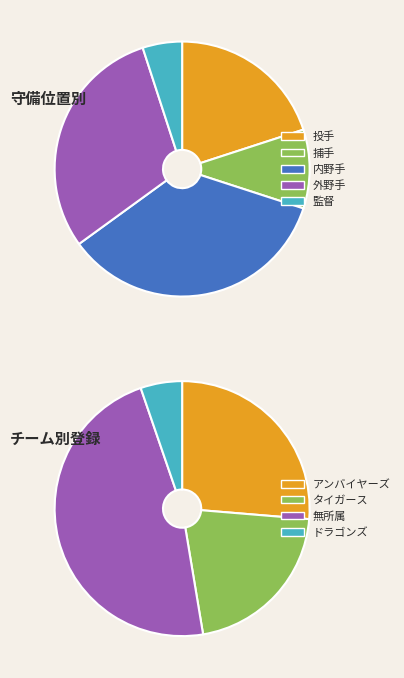

To the nearest percent, what is the combined percentage of 監督 and 捕手?

15%